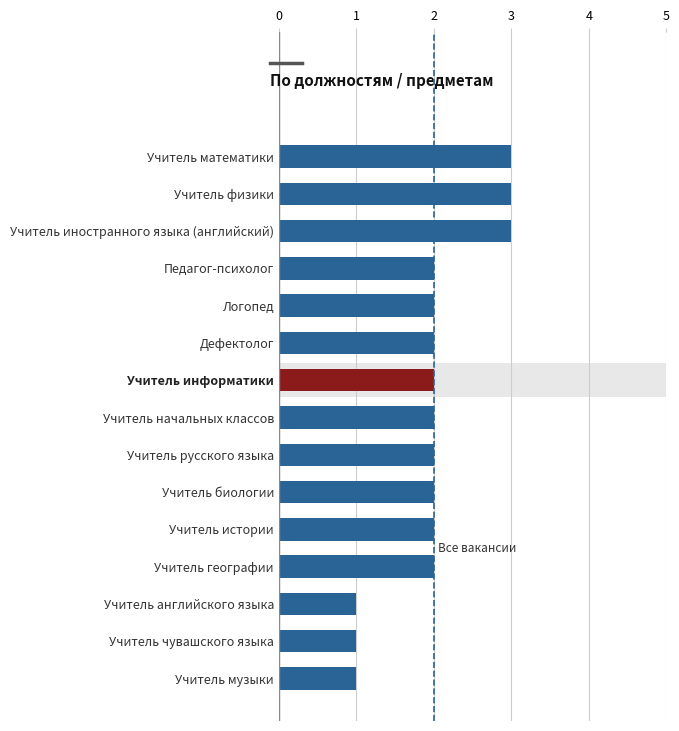

What is the approximate value at Учитель математики?

3